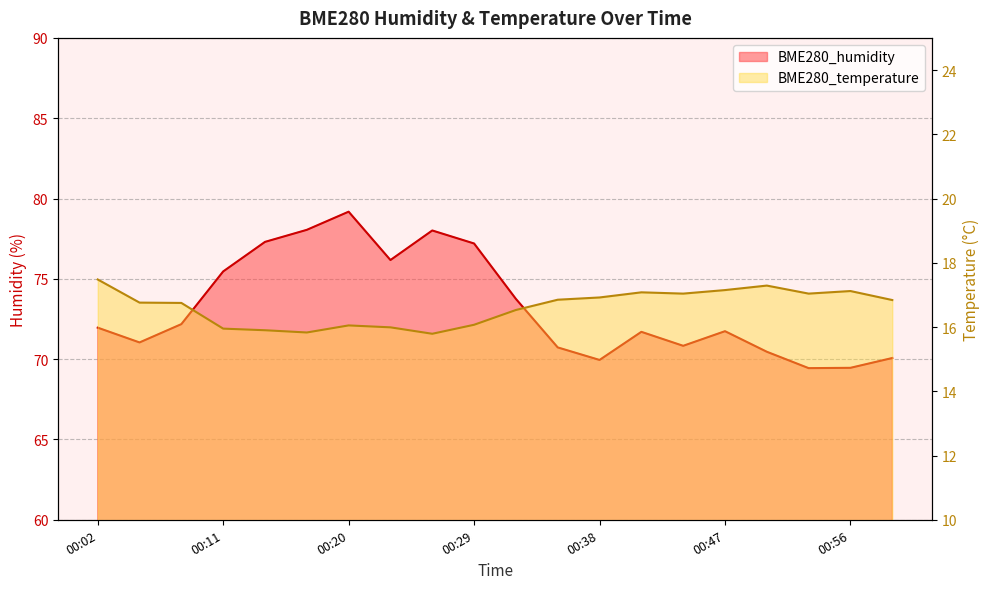

What value does the BME280_humidity series have at 00:35?

70.7